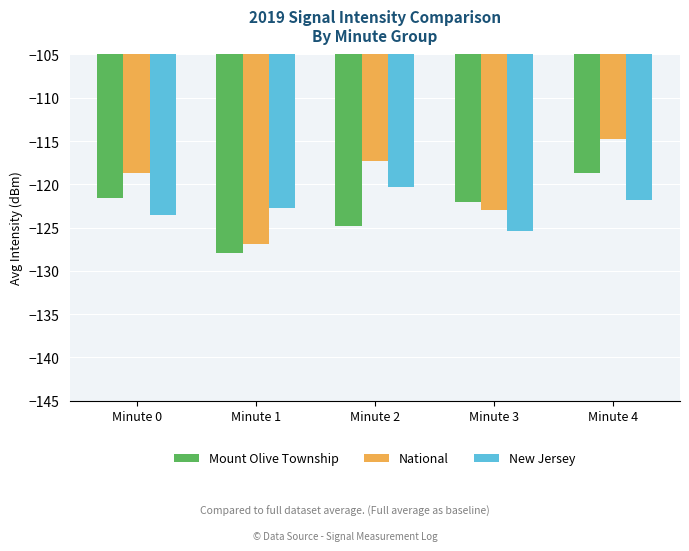

What is the minimum value for New Jersey?

-125.4